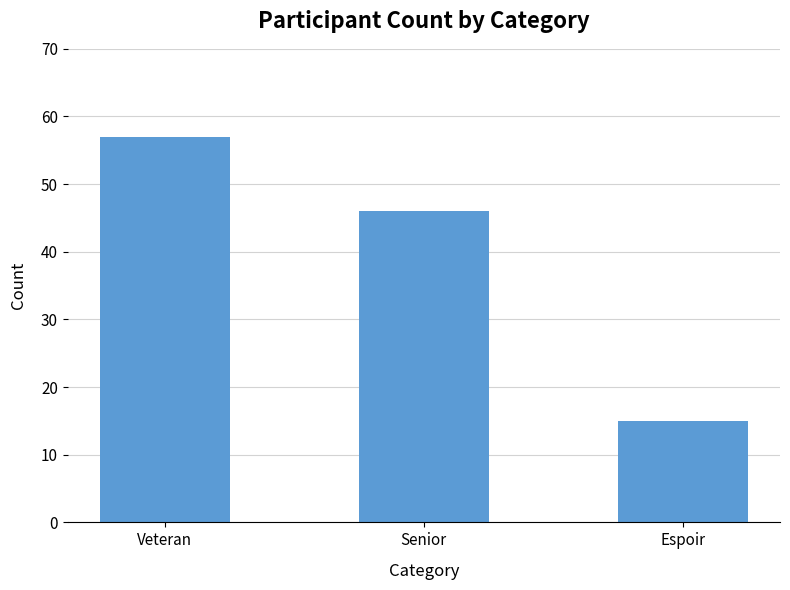

At which category does the chart reach its peak across all series?

Veteran